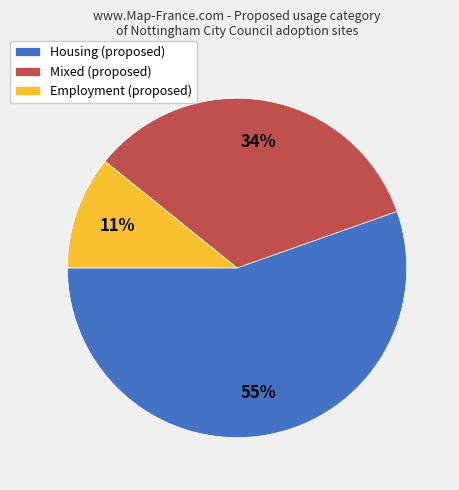

Is it true that Housing is 50% of the pie?

False